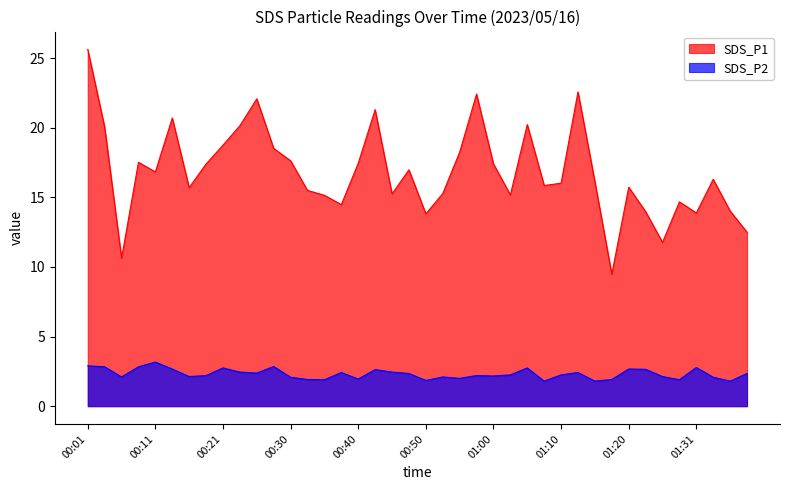

In SDS_P1, how many points are lower than both neighbors (excluding endpoints)?

11